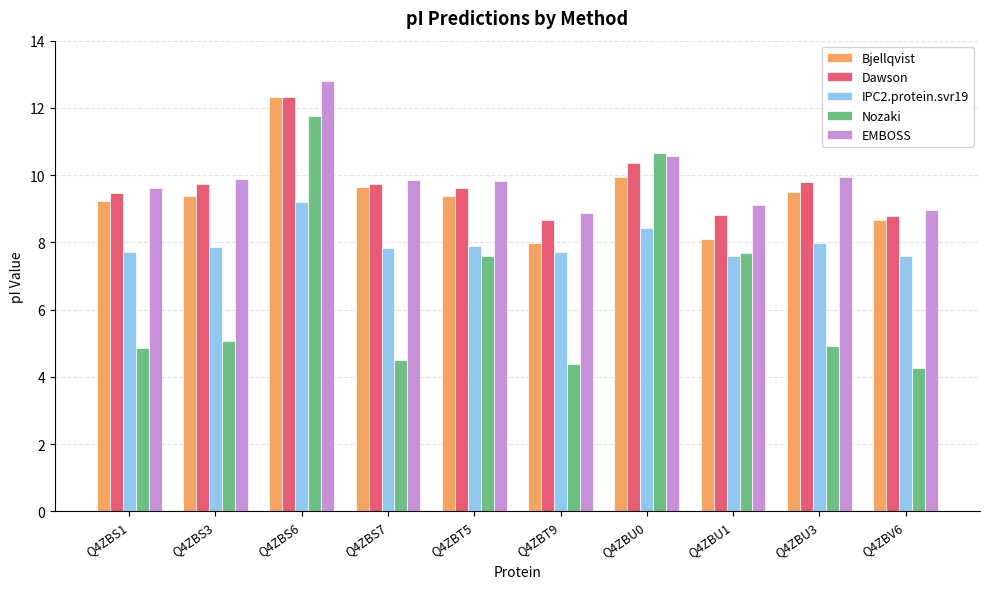

What is the minimum value for Nozaki?

4.3